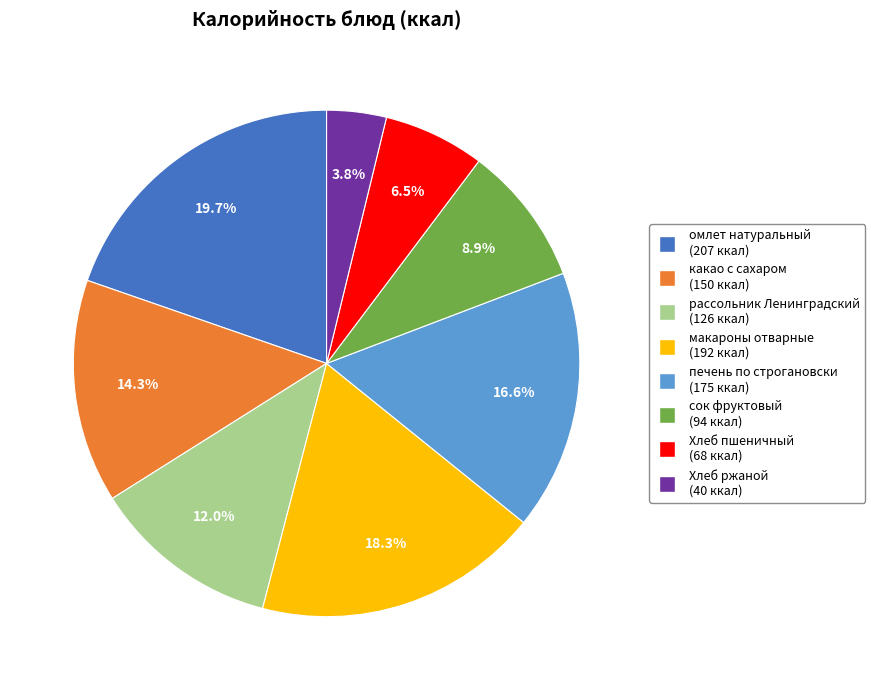

To the nearest percent, what is the difference between the largest and smallest slice percentages?

16%